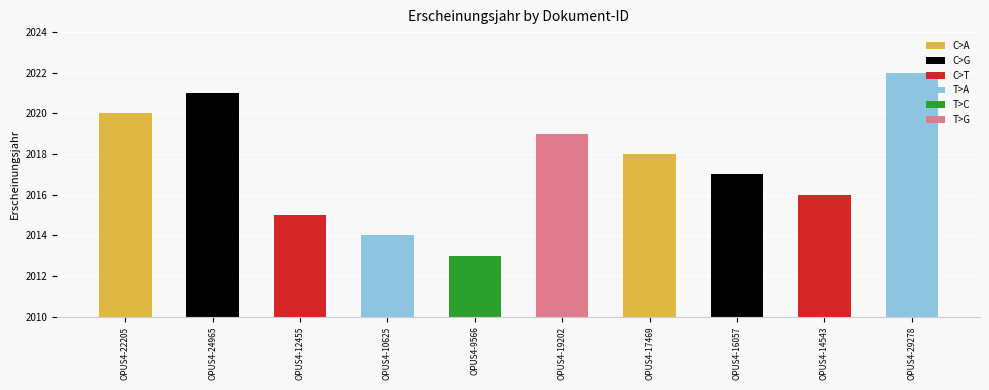

Count the number of data series in this chart.

1